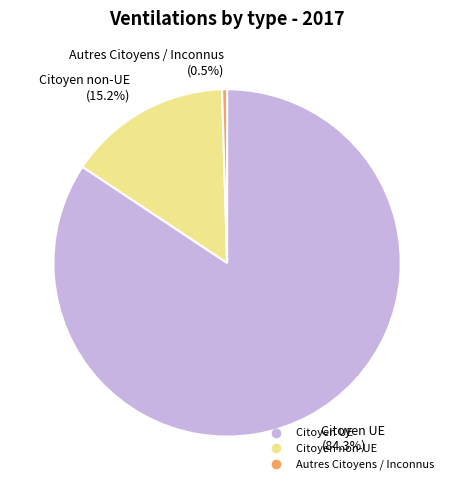

What is the largest slice in the pie chart?

Citoyen UE